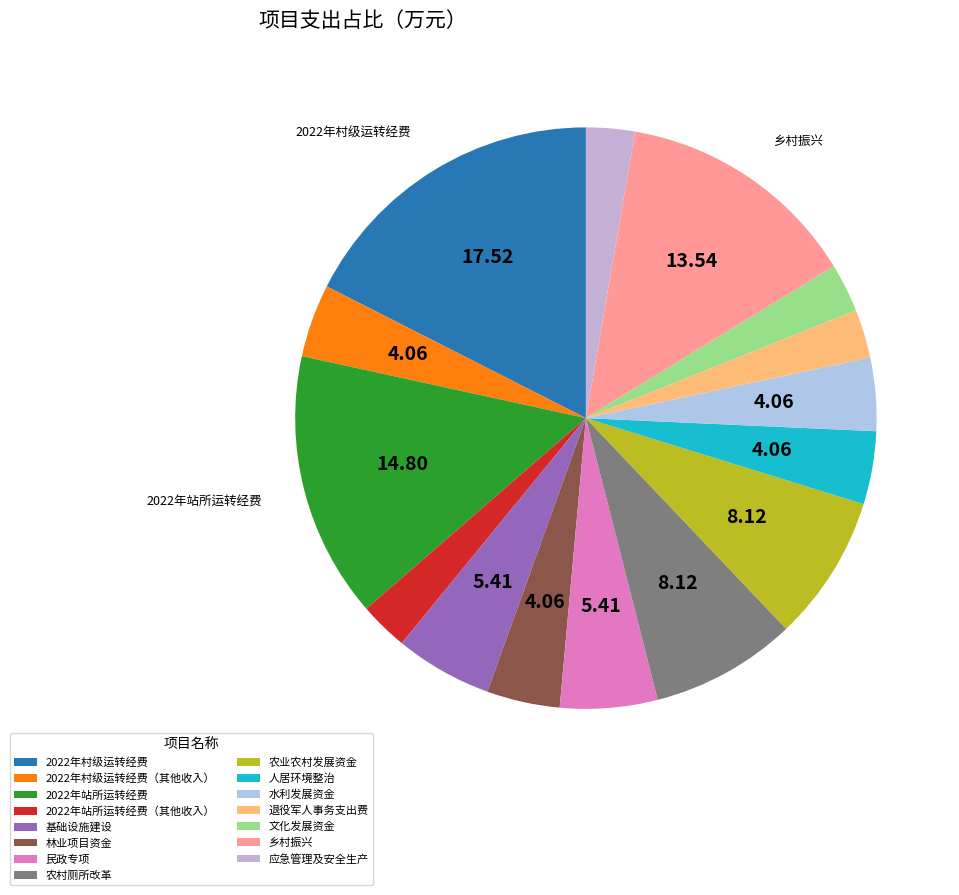

To the nearest percent, what percentage of the pie is 2022年村级运转经费?

18%